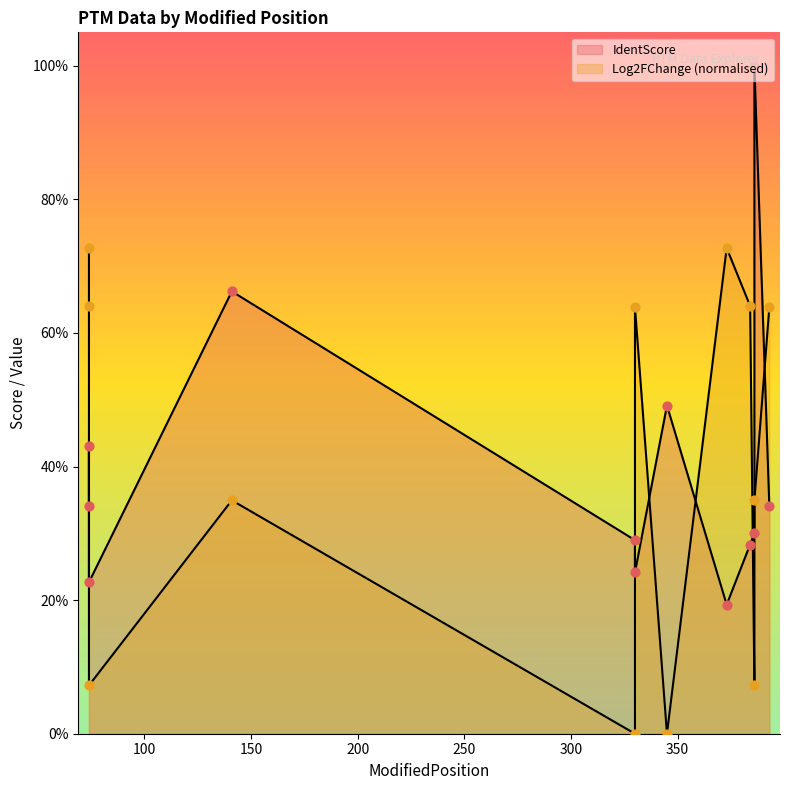

Is the value of IdentScore at 74 greater than the value of Log2FChange at 74?

Yes